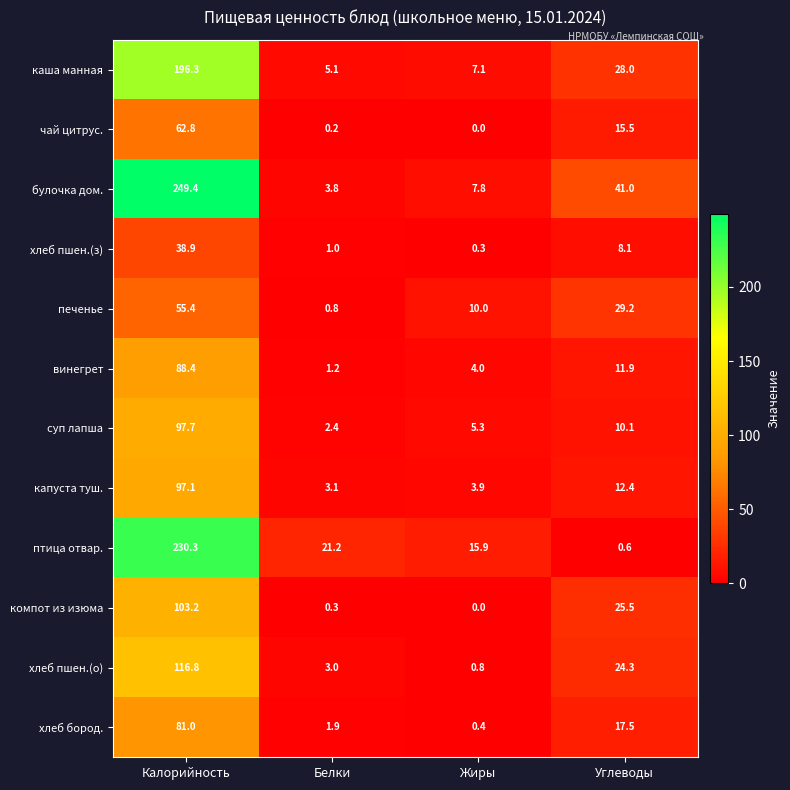

Which series has the widest spread of values?

булочка дом.